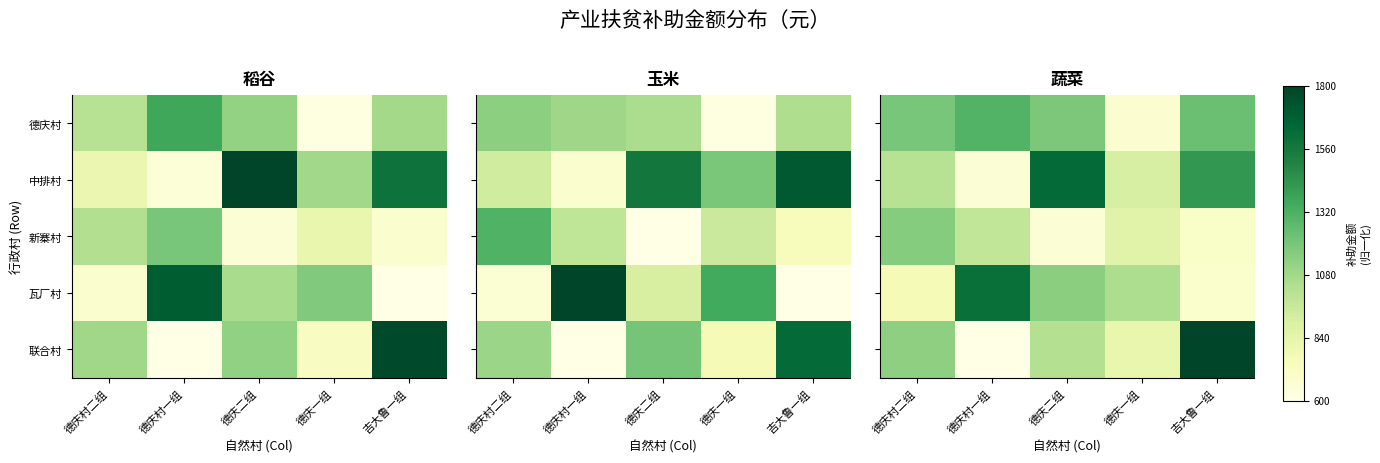

Is the value of 新寨村 at 德庆二组 greater than the value of 瓦厂村 at 德庆二组?

No